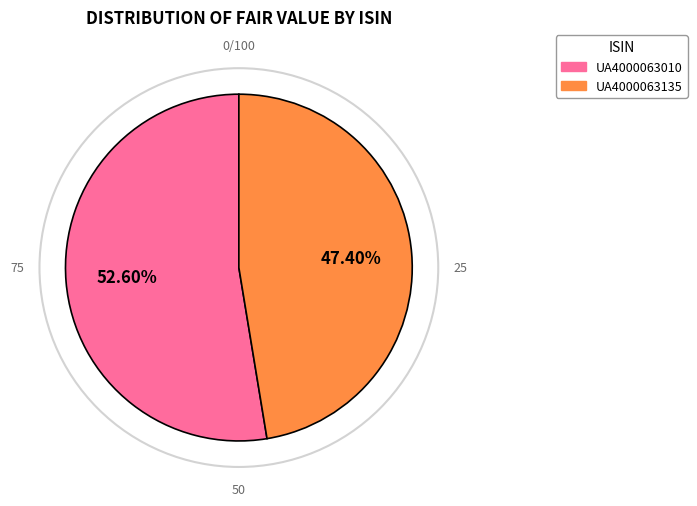

To the nearest percent, what portion does UA4000063135 represent?

47%